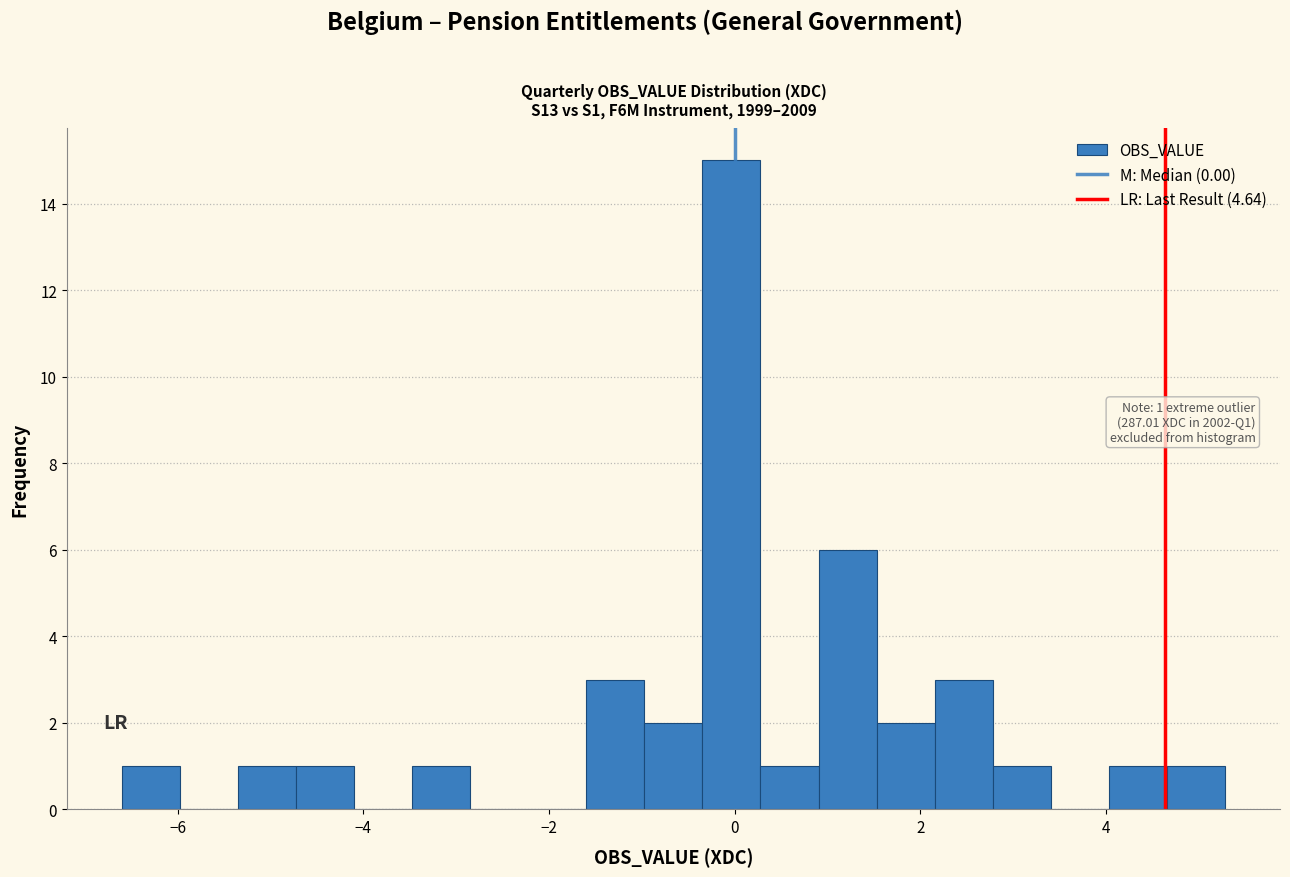

Read against the x-axis, roughly where is the centre of the tallest bar?

0.0